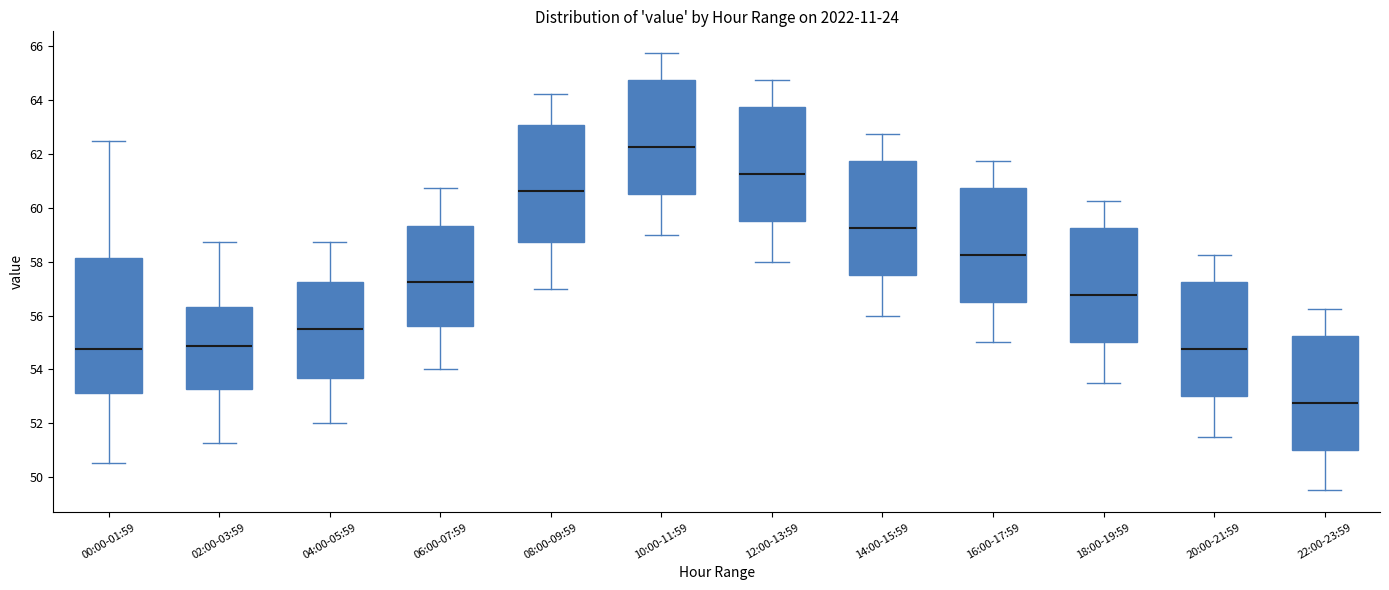

Where does the median line of the box for 16:00-17:59 sit on the y-axis? The values are not printed on the chart, so give them approximately, as read against the axis.

58.2